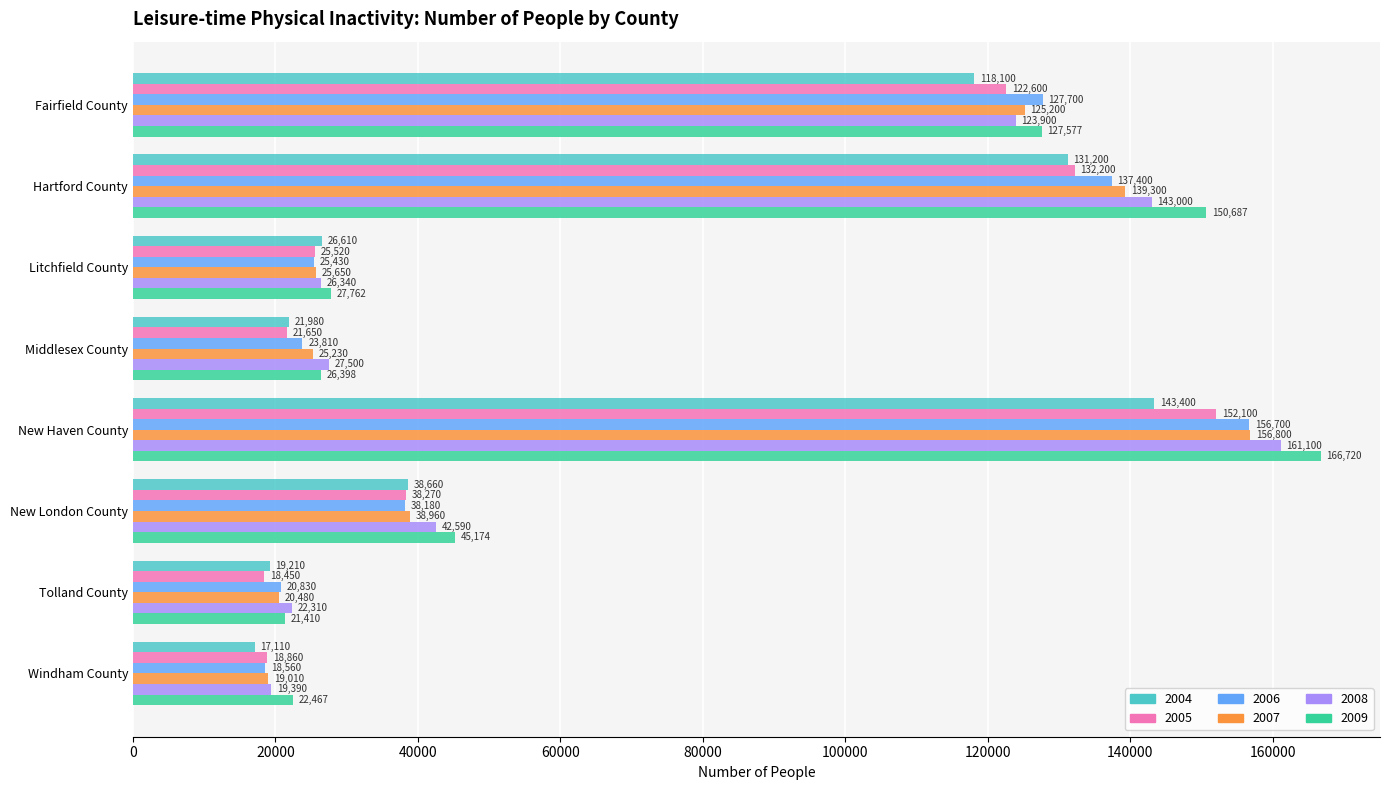

List the labels in order of 2007 value, largest first.

New Haven County, Hartford County, Fairfield County, New London County, Litchfield County, Middlesex County, Tolland County, Windham County